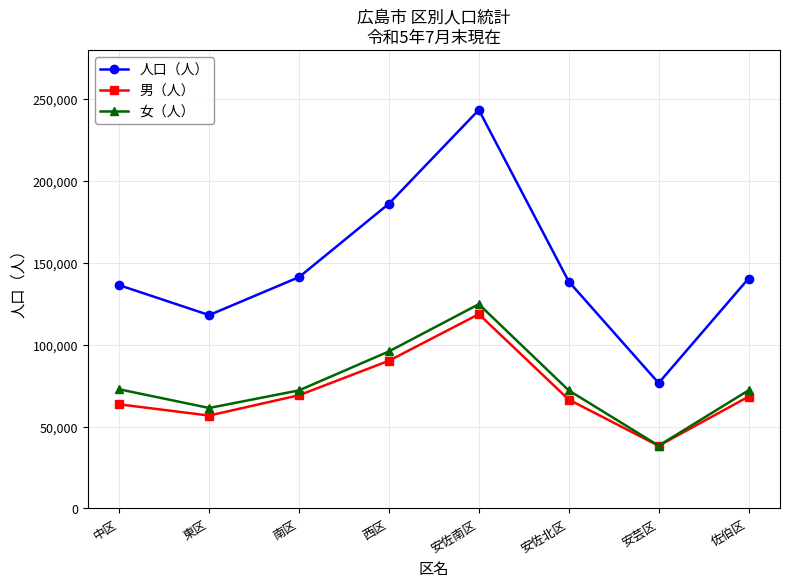

Where does the 男（人） series first go above 68306?

南区